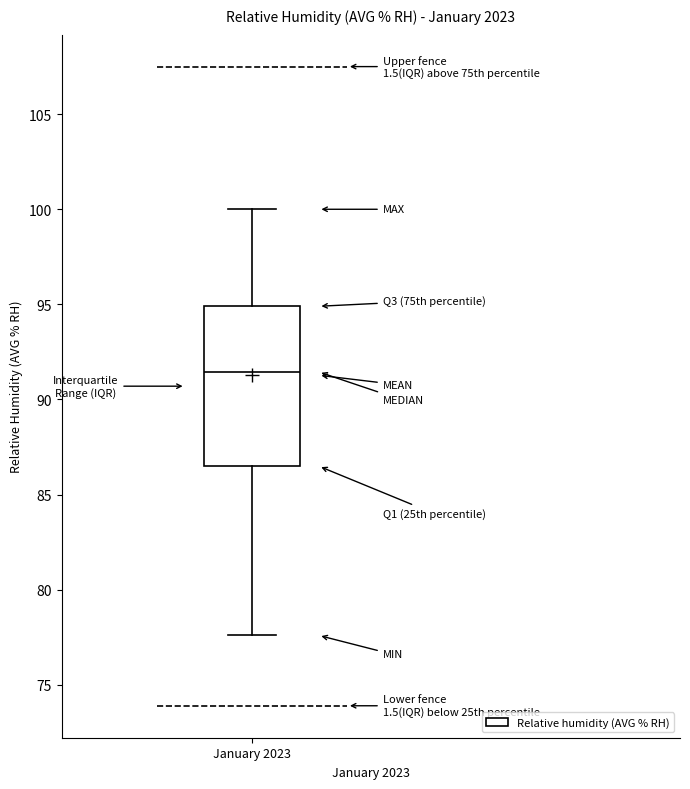

Where does the lower whisker of the box for January 2023 end on the y-axis? The values are not printed on the chart, so give them approximately, as read against the axis.

77.5